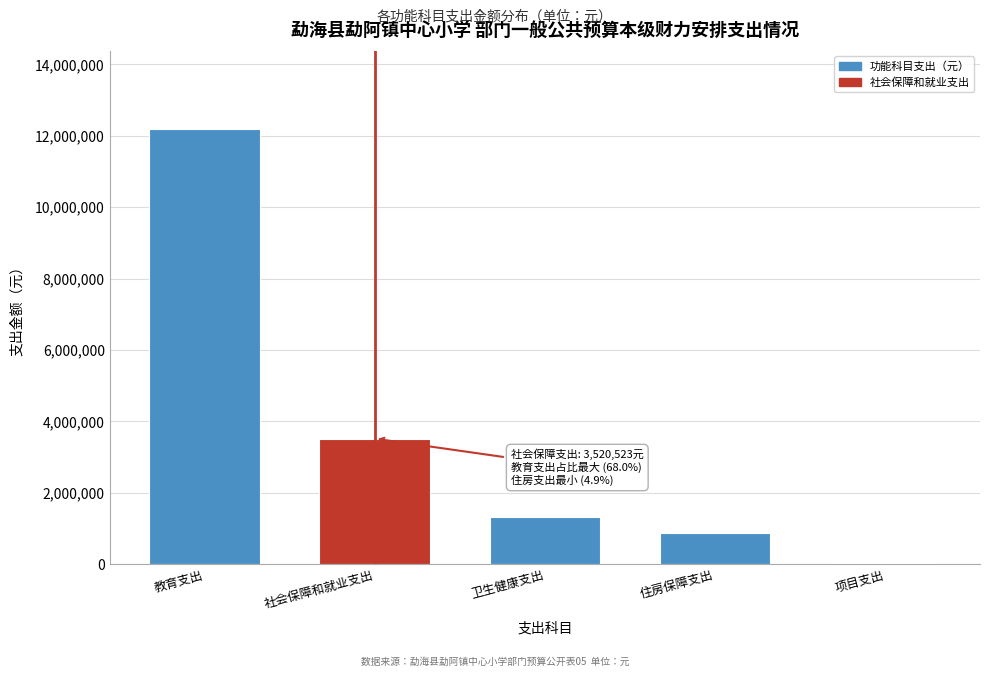

Reading left to right, extract all data points from this chart.

教育支出=12183527.6	社会保障和就业支出=3520522.7	卫生健康支出=1331647.1	住房保障支出=872283.2	项目支出=37881.0